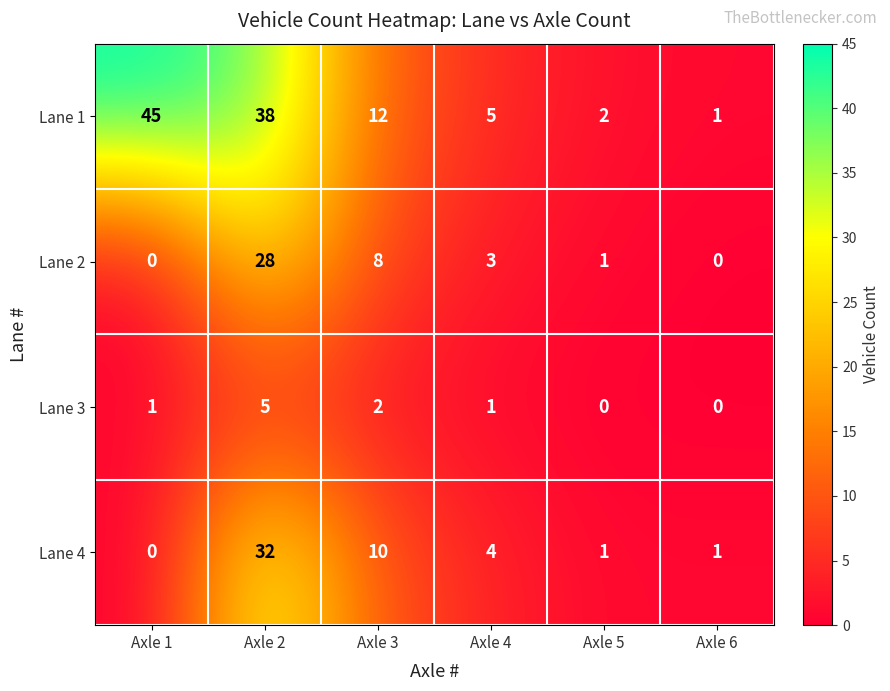

At which label is Lane 1 closest to 23?

Axle 3